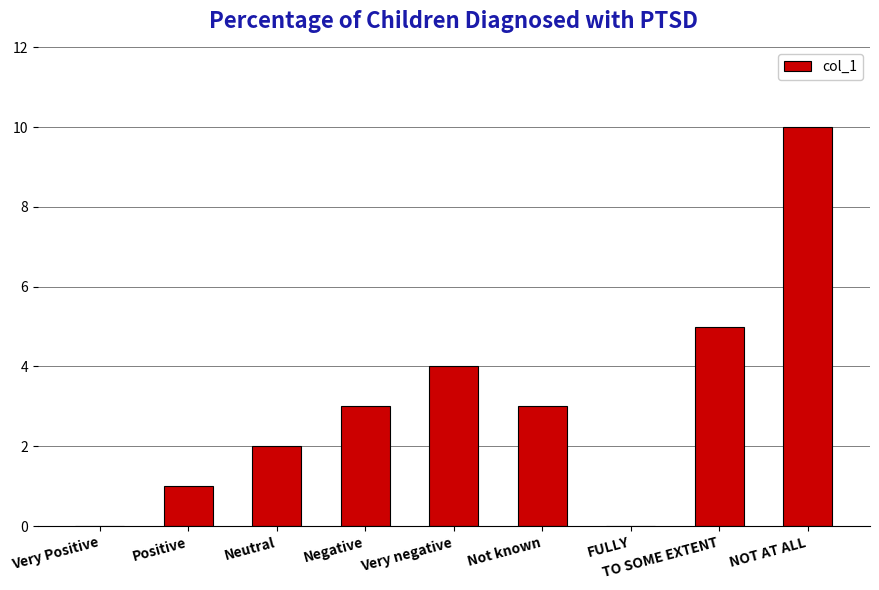

Reading left to right, list all the values displayed in this chart.

0	1	2	3	4	3	0	5	10